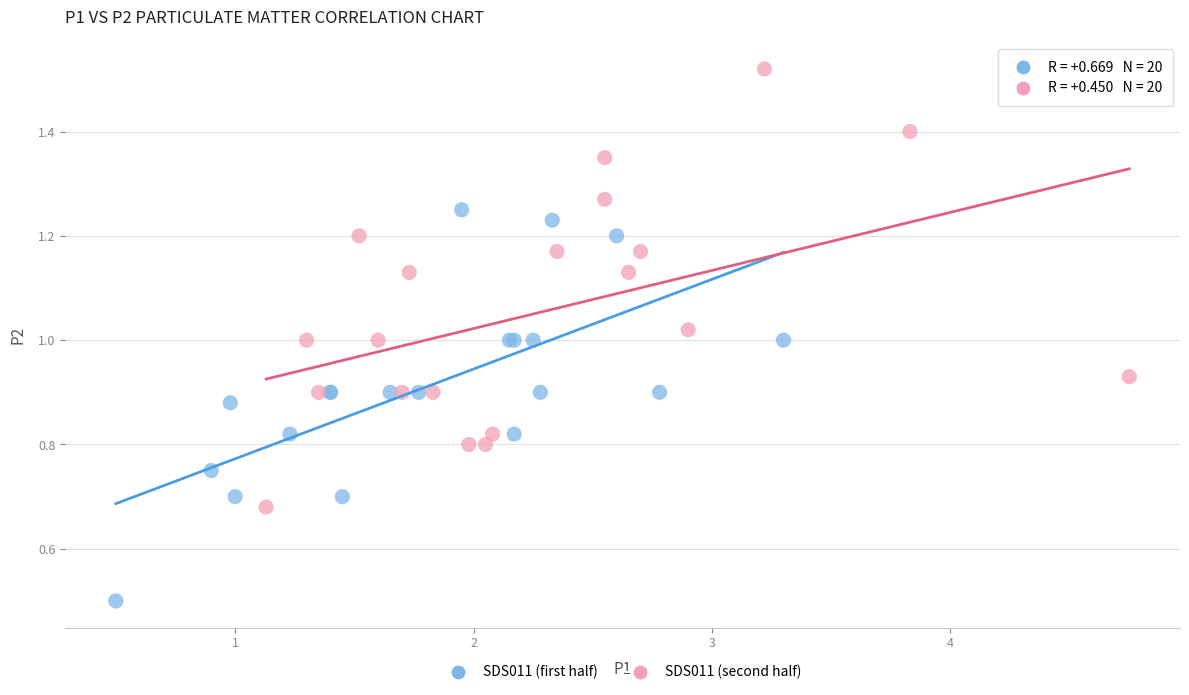

Which series reaches the maximum Y coordinate?

SDS011 (second half)